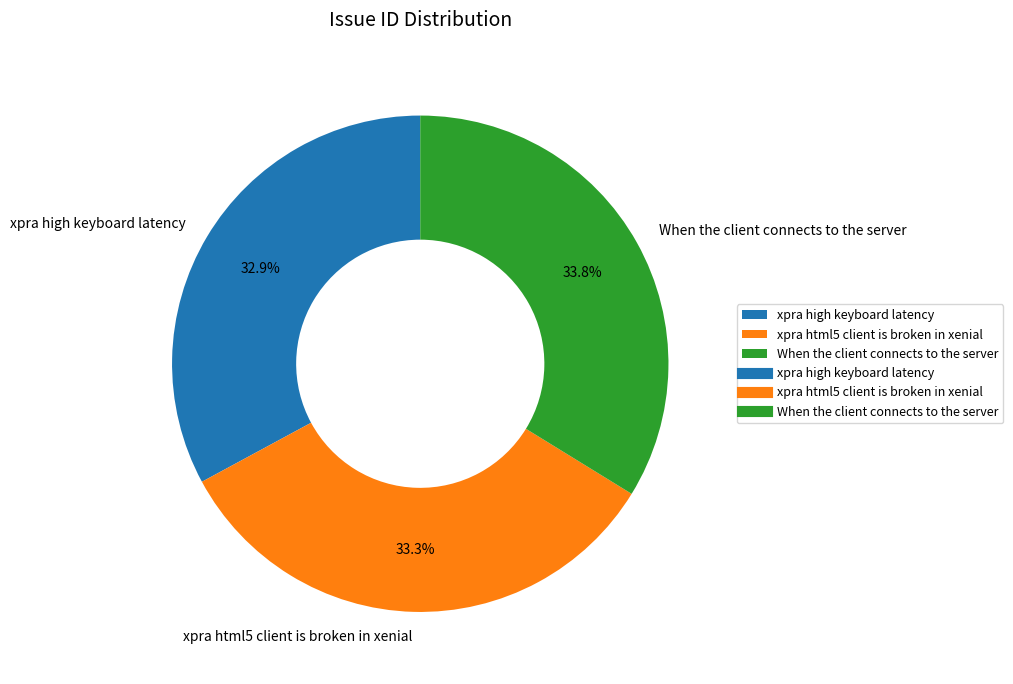

How many segments does this pie chart have?

3